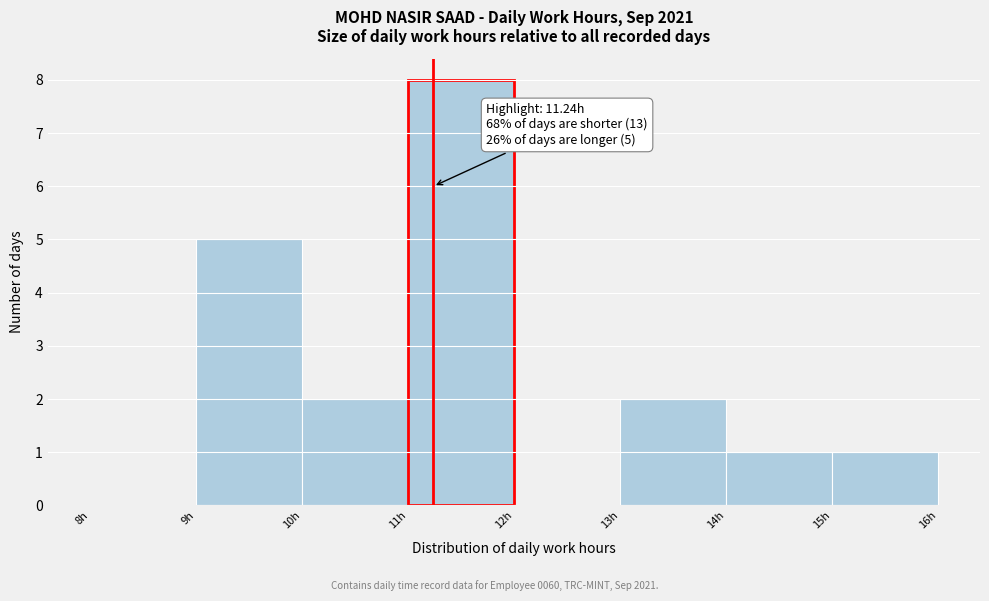

Which range on the x-axis has the tallest bar?

11 to 12